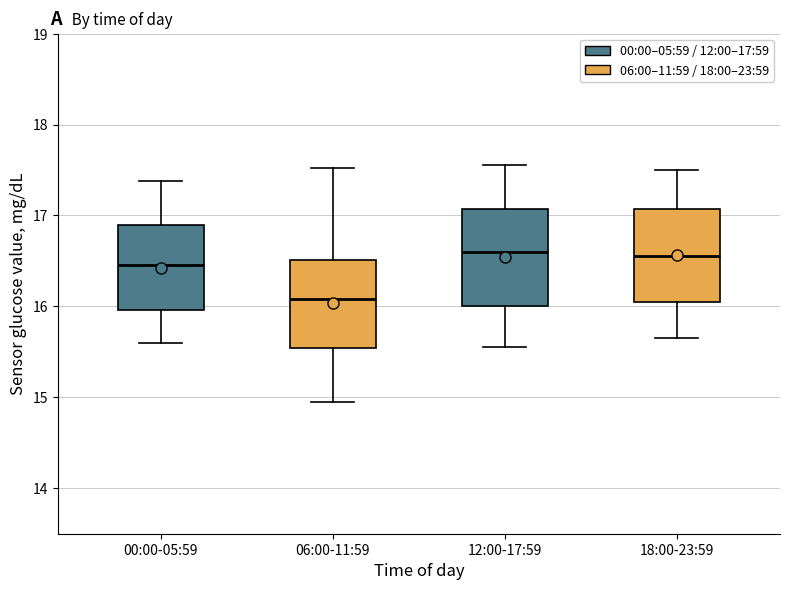

Which box's median line is the lowest?

06:00-11:59